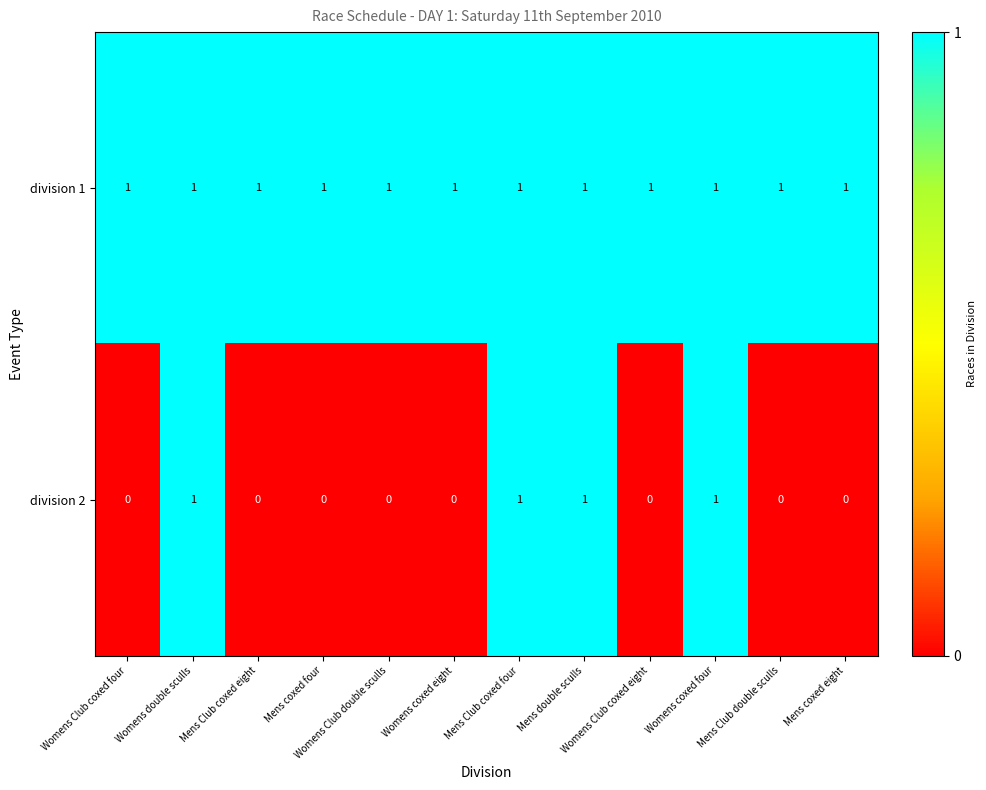

Which series has the largest total across all categories?

division 1